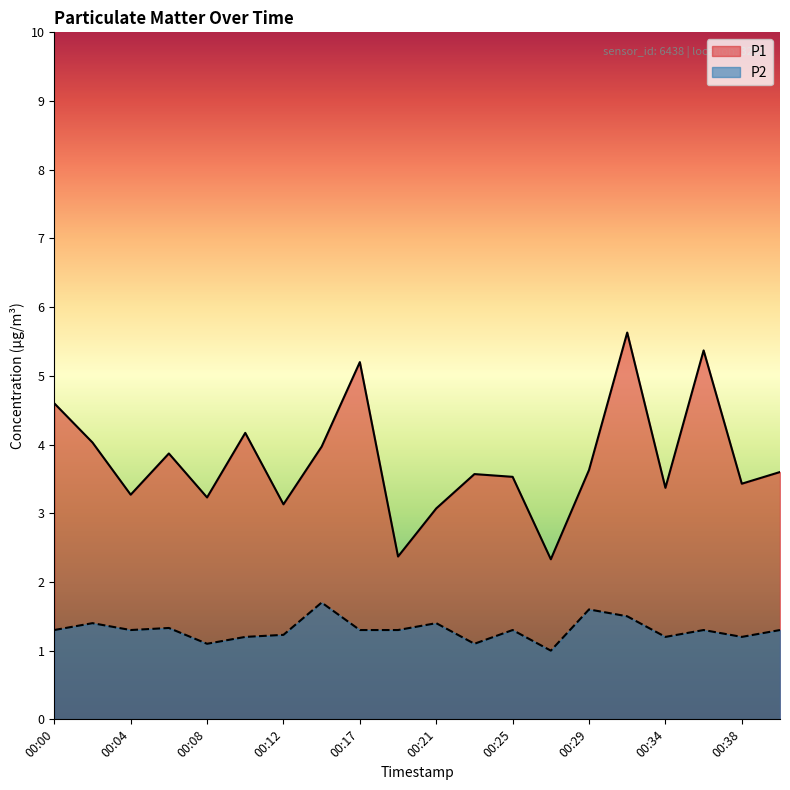

Rank the series by their maximum value, from highest to lowest.

P1, P2